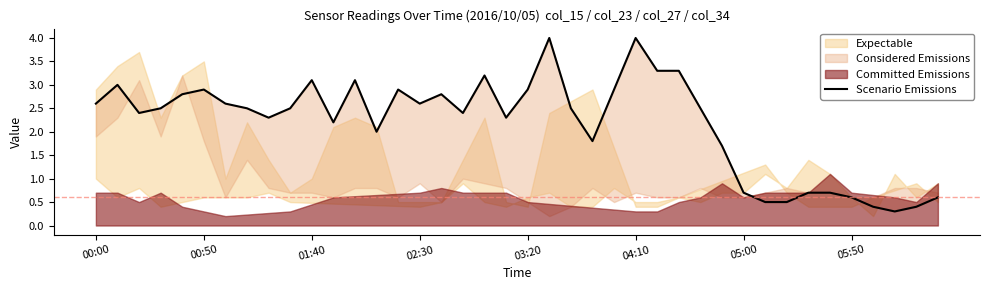

Does the chart have visible grid lines?

No